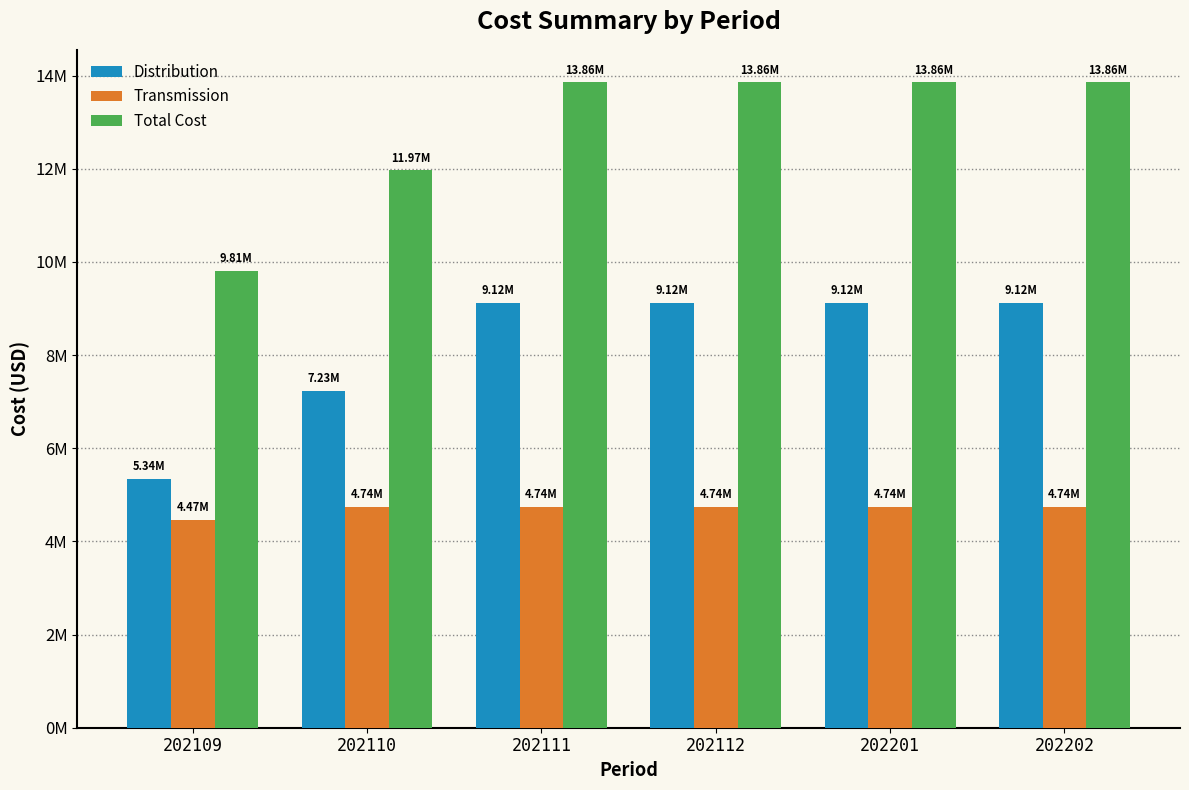

List the series in order of their peak value, lowest first.

Transmission, Distribution, Total Cost